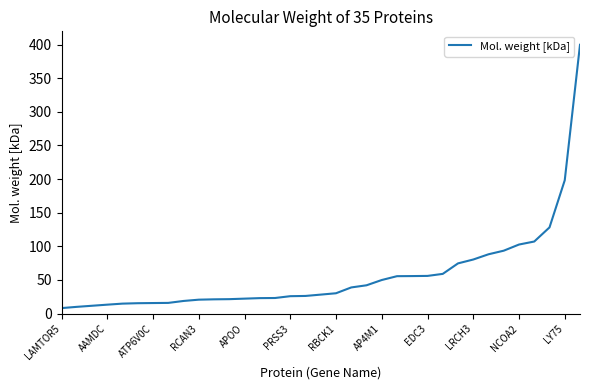

What is the greatest value displayed?

399.7